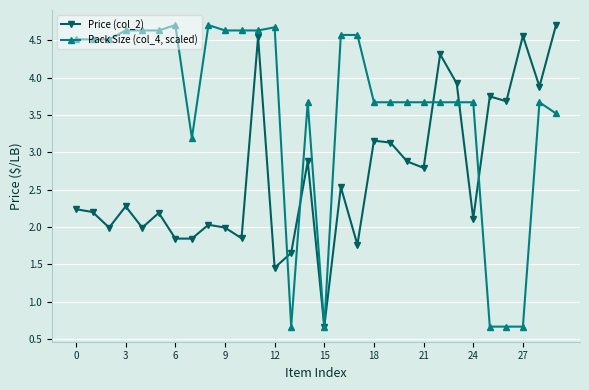

Rank the series by their average value, from highest to lowest.

Pack Size (col_4, scaled), Price (col_2)